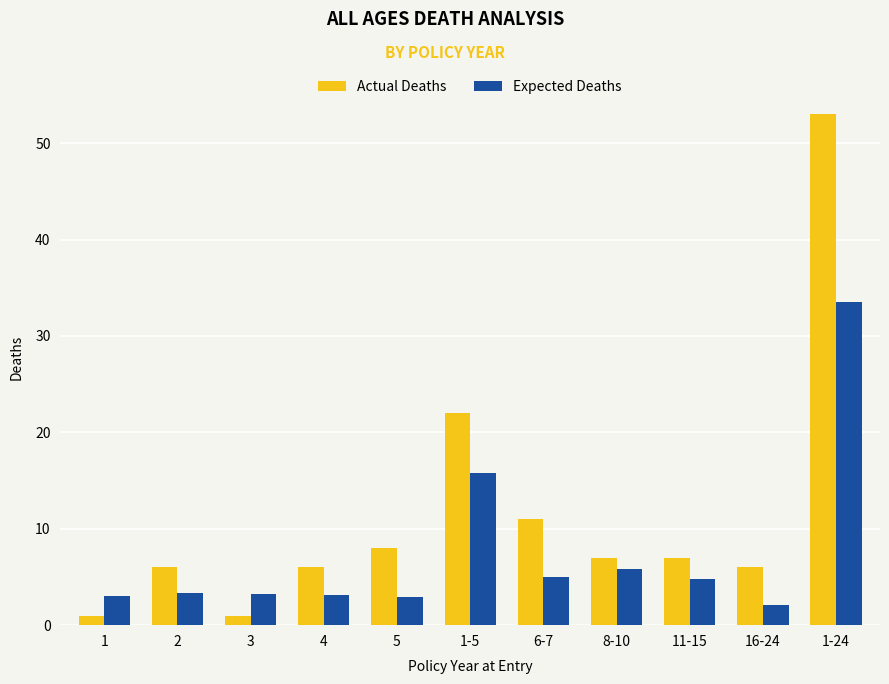

How many distinct data groups are displayed?

2